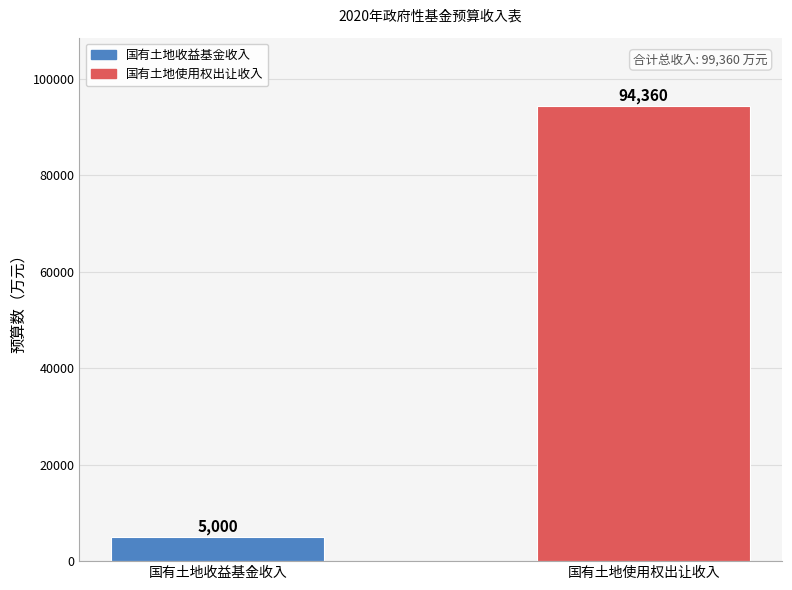

Reading left to right, list all the values displayed in this chart.

国有土地收益基金收入=5000	国有土地使用权出让收入=94360